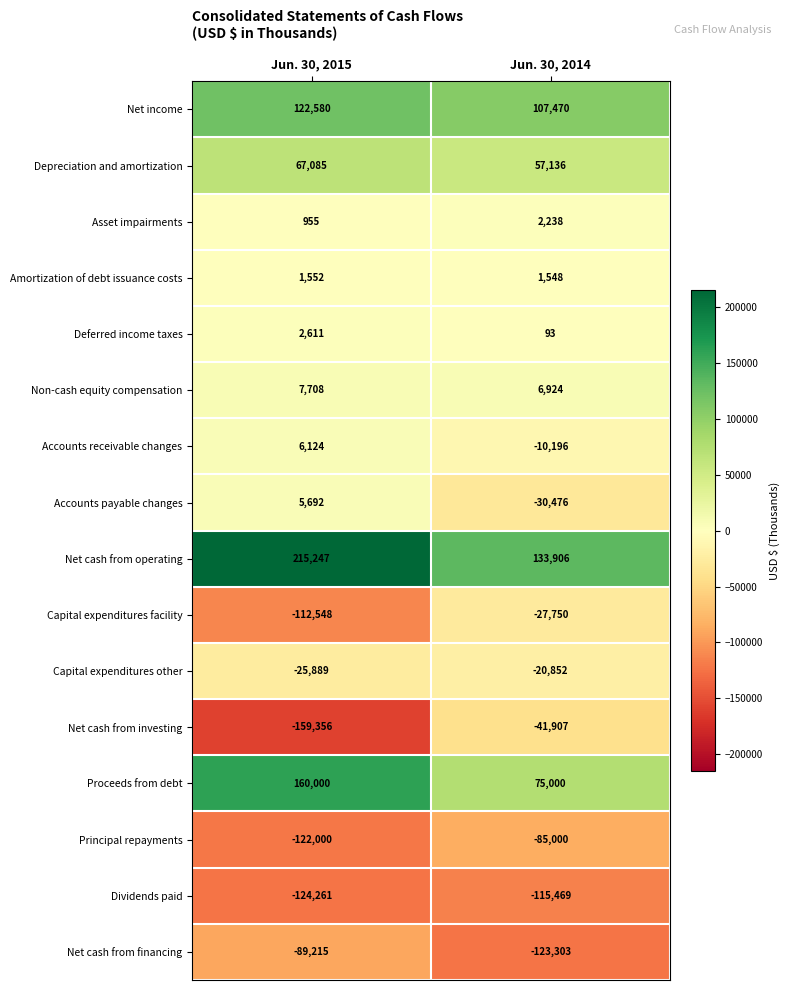

What is the approximate value of Non-cash equity compensation at Jun. 30, 2014, to the nearest 10?

6920